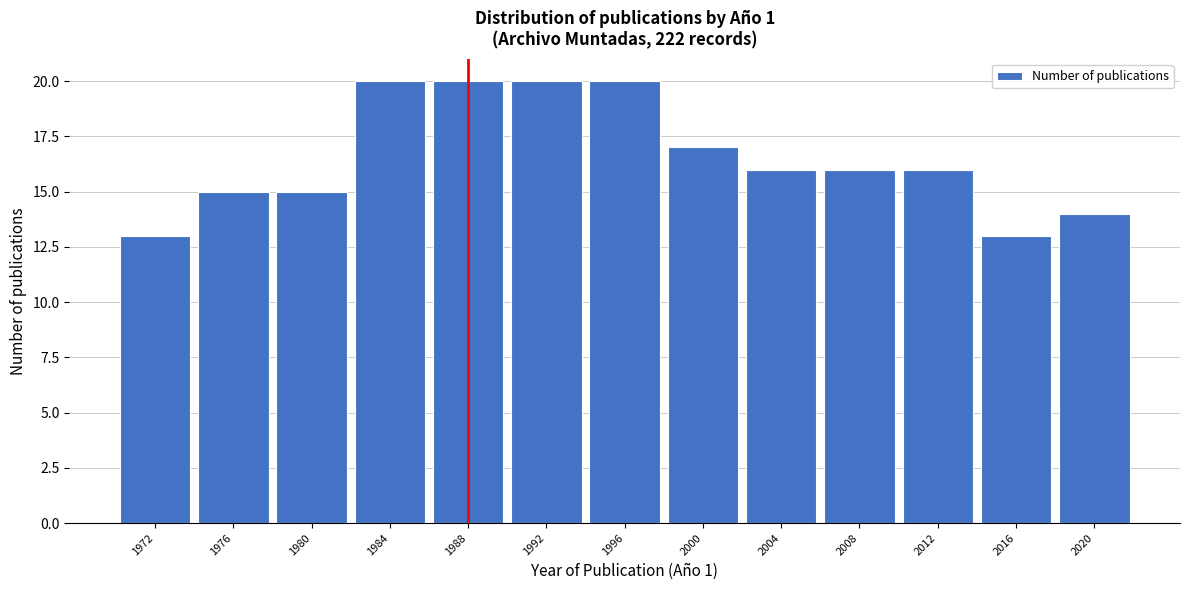

Reading left to right, transcribe all the data shown in this chart.

1972=13	1976=15	1980=15	1984=20	1988=20	1992=20	1996=20	2000=17	2004=16	2008=16	2012=16	2016=13	2020=14